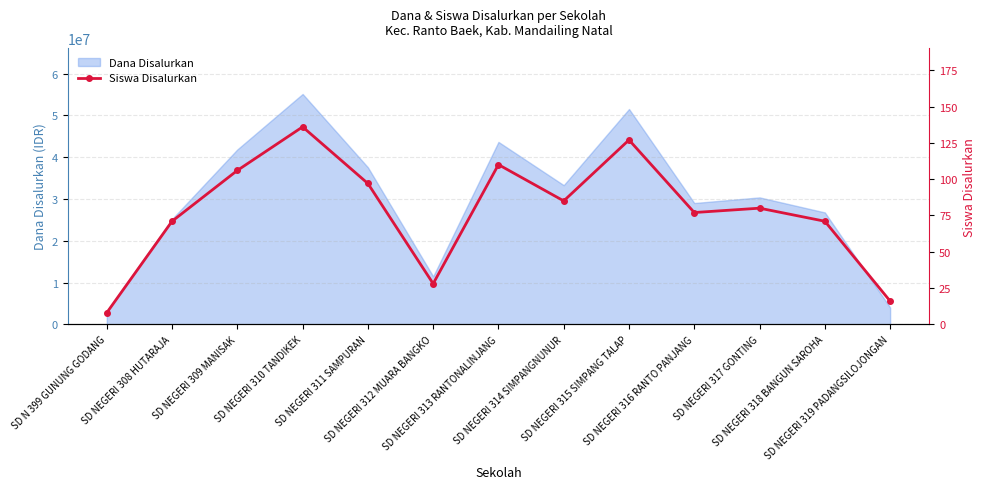

Approximately how many times larger is the value at SD NEGERI 309 MANISAK compared to SD NEGERI 308 HUTARAJA?

1.5